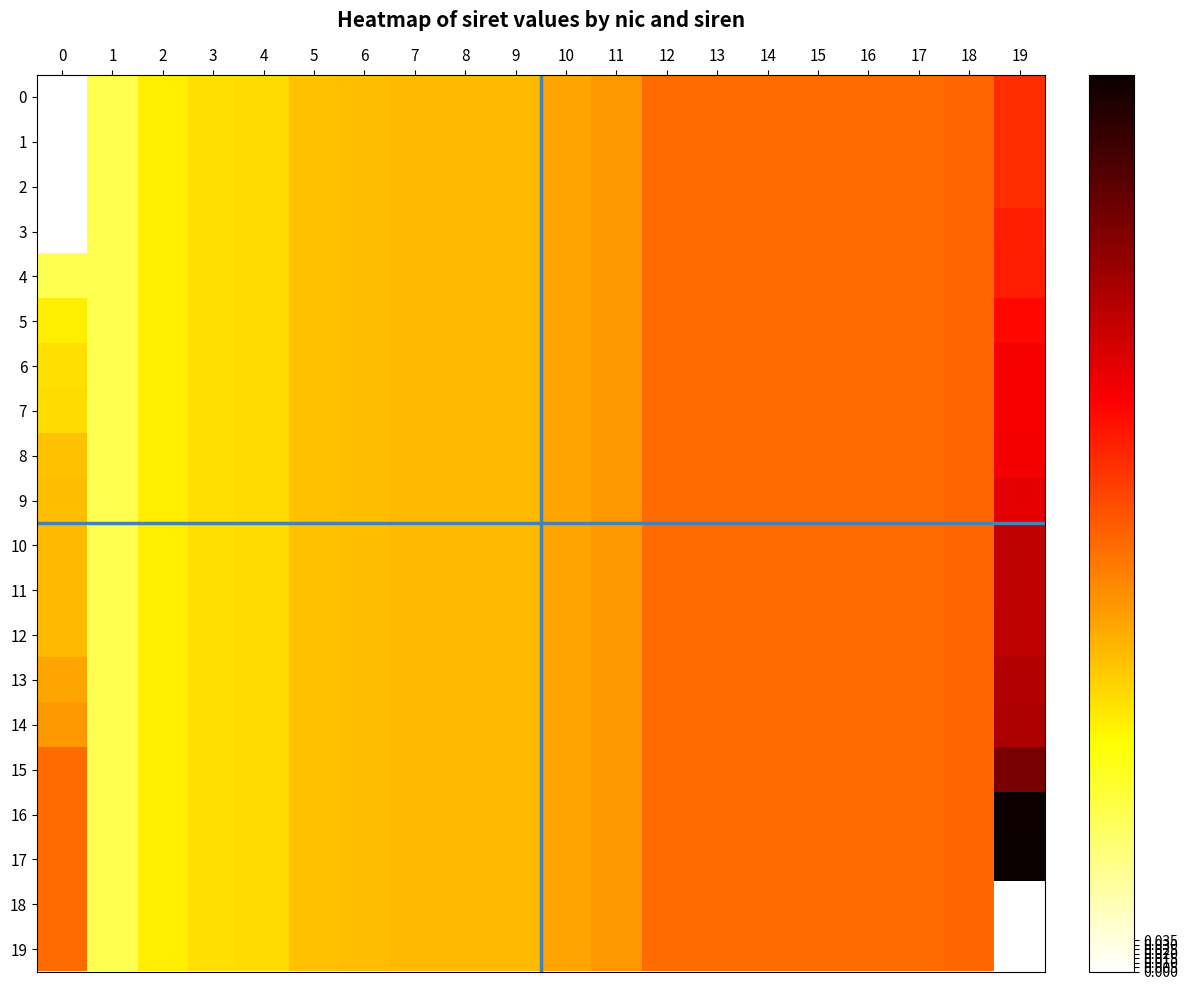

What is the maximum value shown in the chart?

1.0